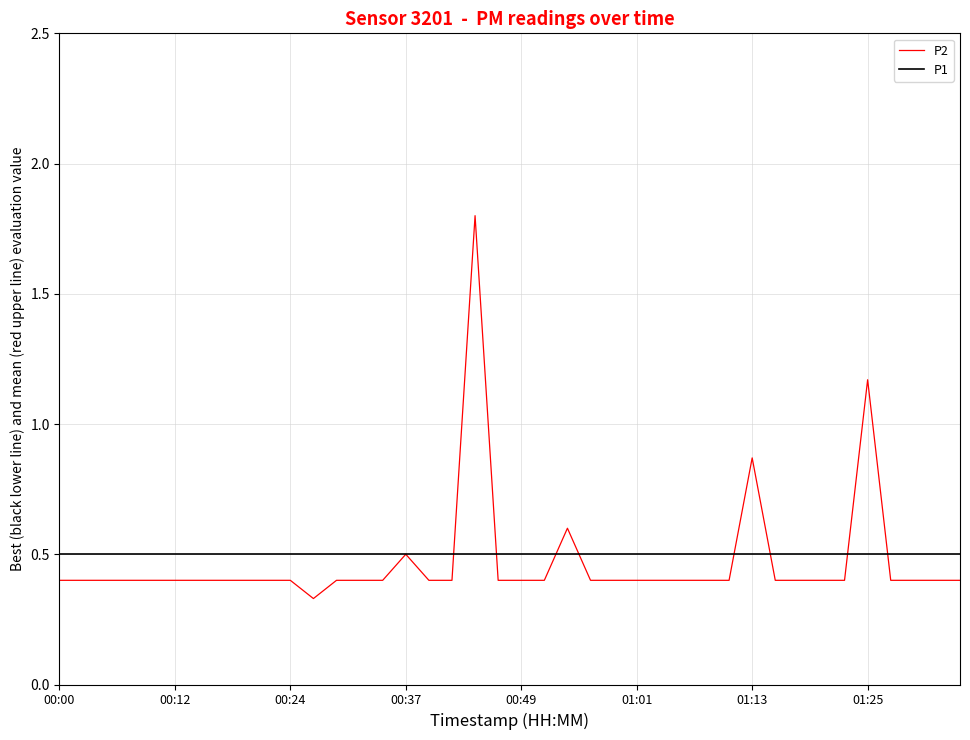

List the series in order of their peak value, lowest first.

P1, P2